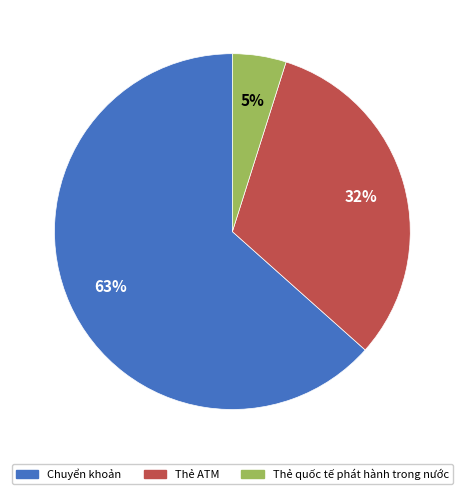

Do Thẻ quốc tế phát hành trong nước and Chuyển khoản together represent more than half of the pie?

Yes